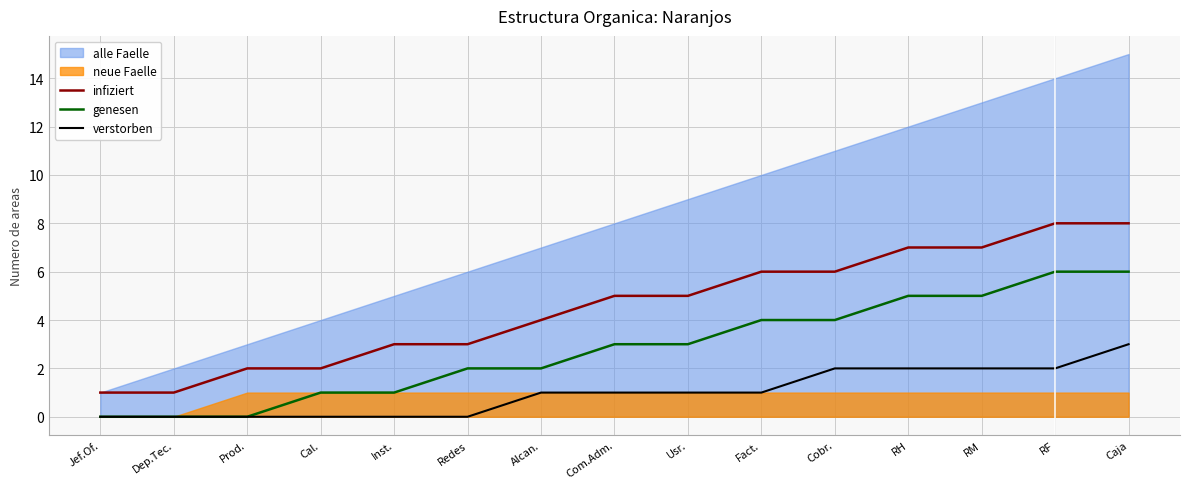

What is the total value across all series at Cobr.?

12